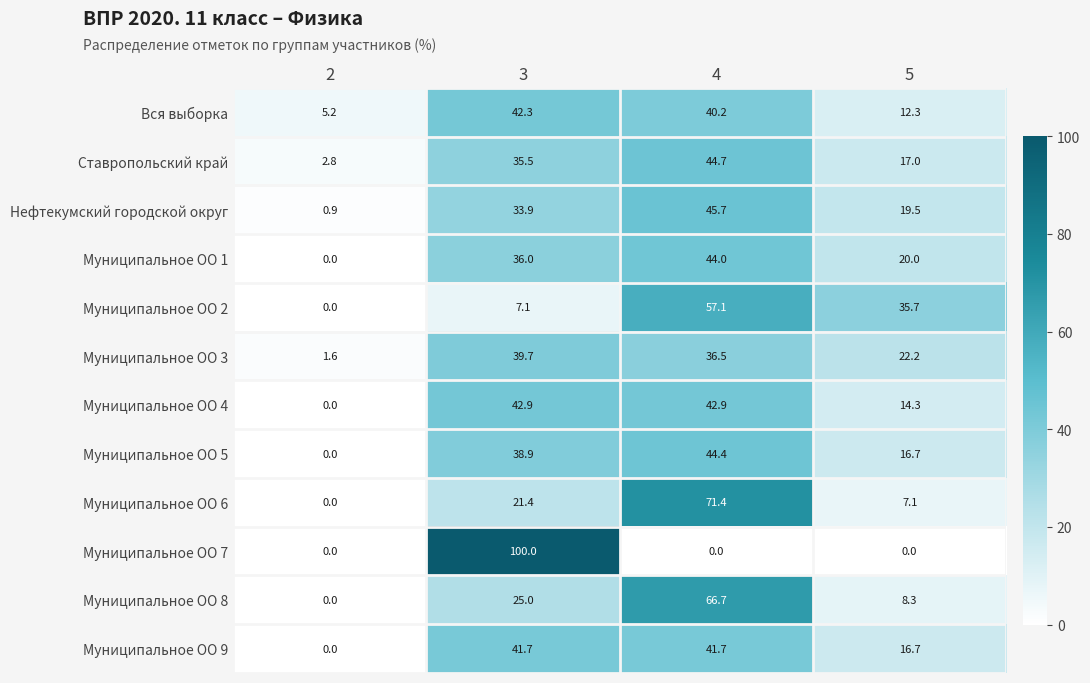

List the series in order of their peak value, lowest first.

Муниципальное ОО 3, Муниципальное ОО 9, Вся выборка, Муниципальное ОО 4, Муниципальное ОО 1, Муниципальное ОО 5, Ставропольский край, Нефтекумский городской округ, Муниципальное ОО 2, Муниципальное ОО 8, Муниципальное ОО 6, Муниципальное ОО 7